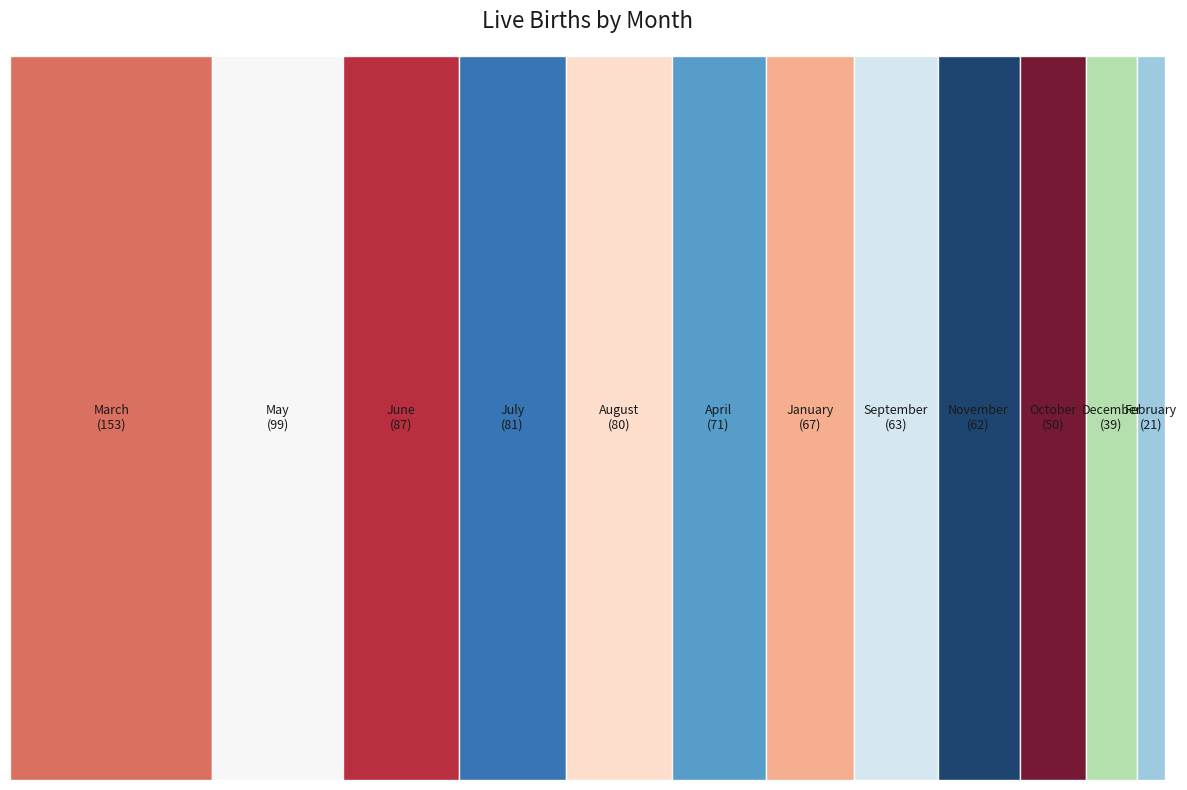

To the nearest percent, what is the difference between the largest and smallest slice percentages?

15%